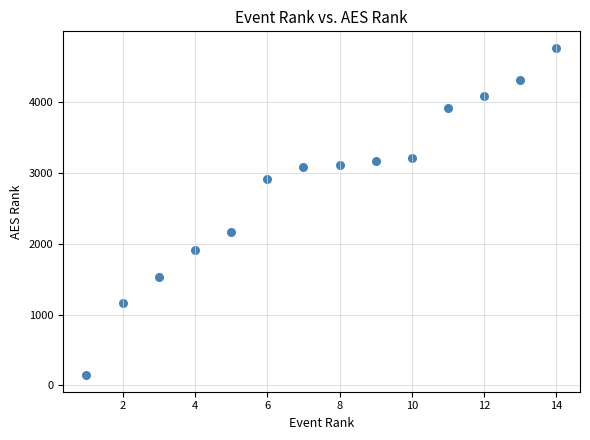

What Y value in the scatter plot is closest to 2454?

2160